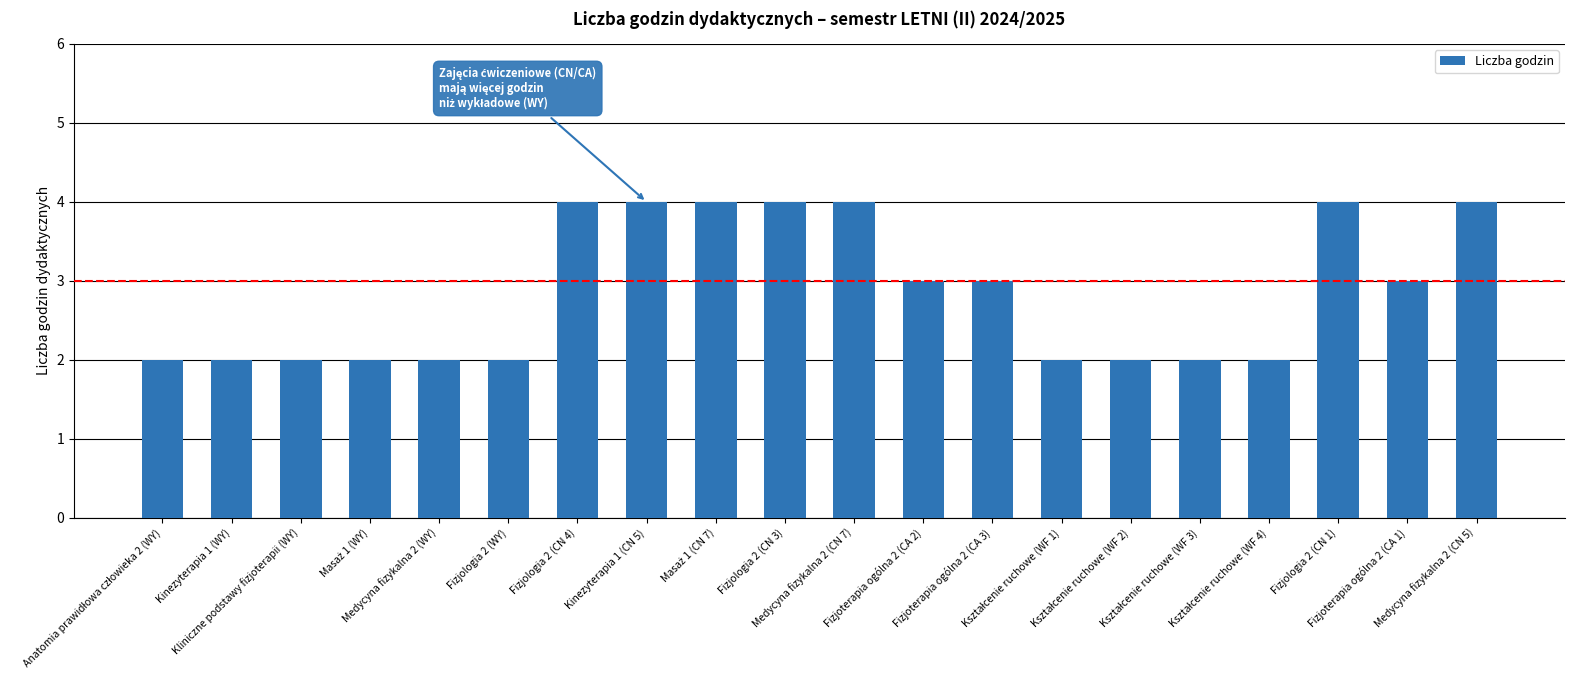

How many bars are there in total?

20